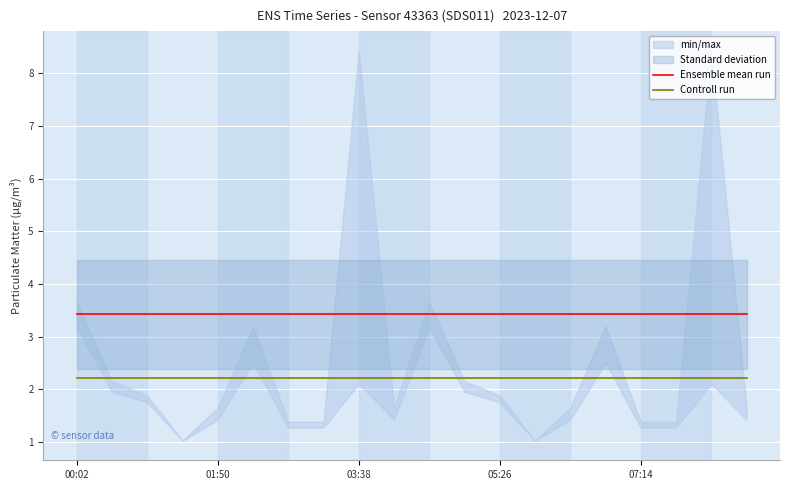

The Controll run series shows 1.1 at 7. True or false?

False